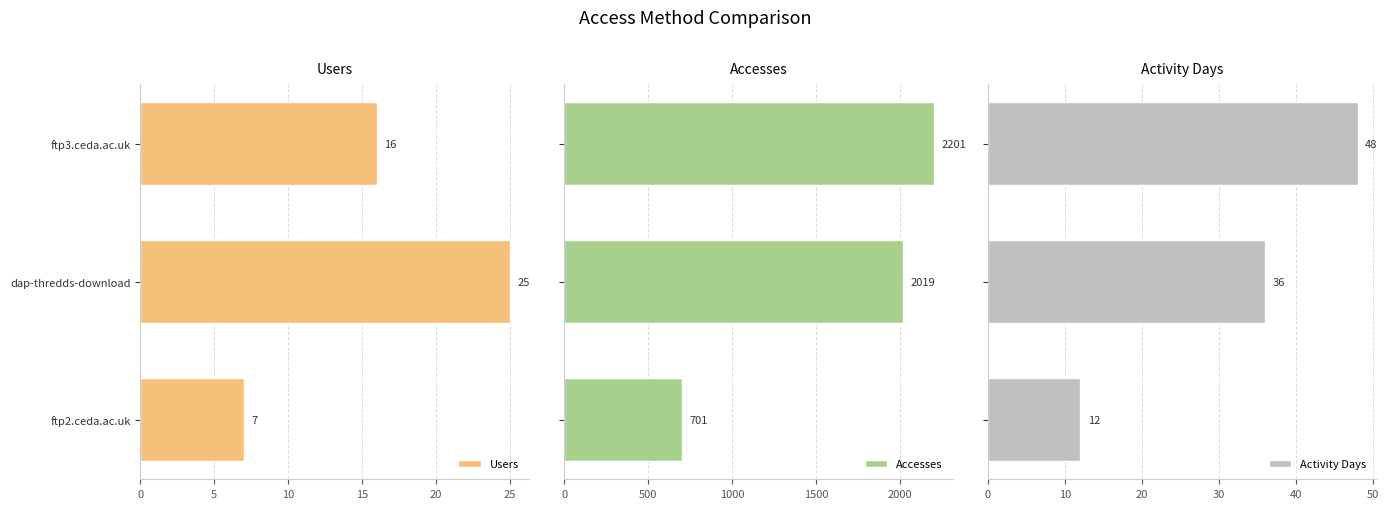

What is the minimum value for Users?

7